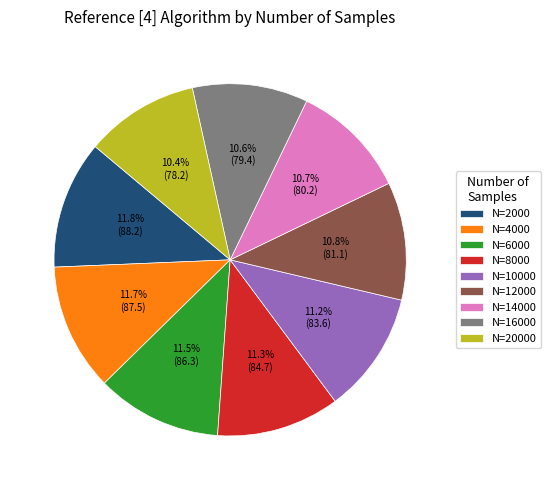

Does any single category account for the majority?

No